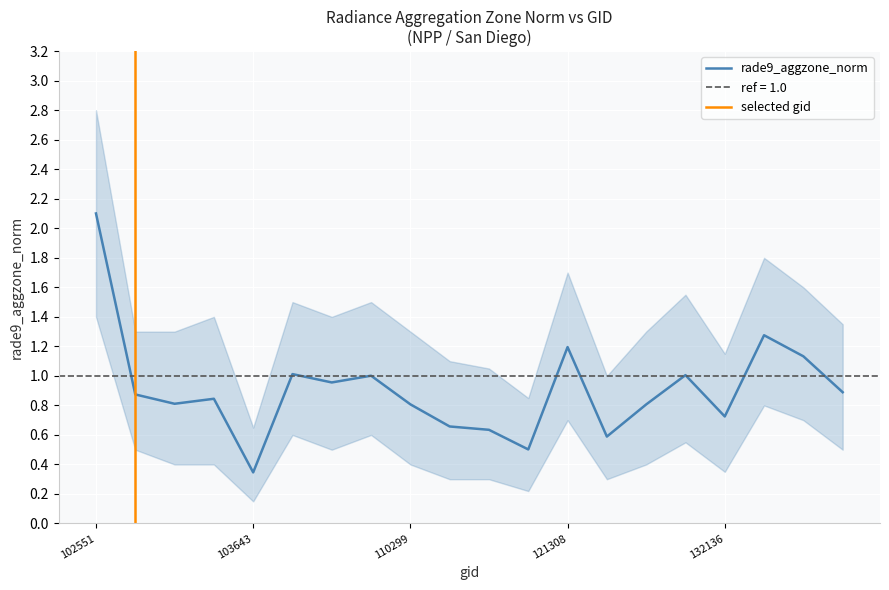

The rade9_aggzone_norm series shows 1.8 at 121308. True or false?

False